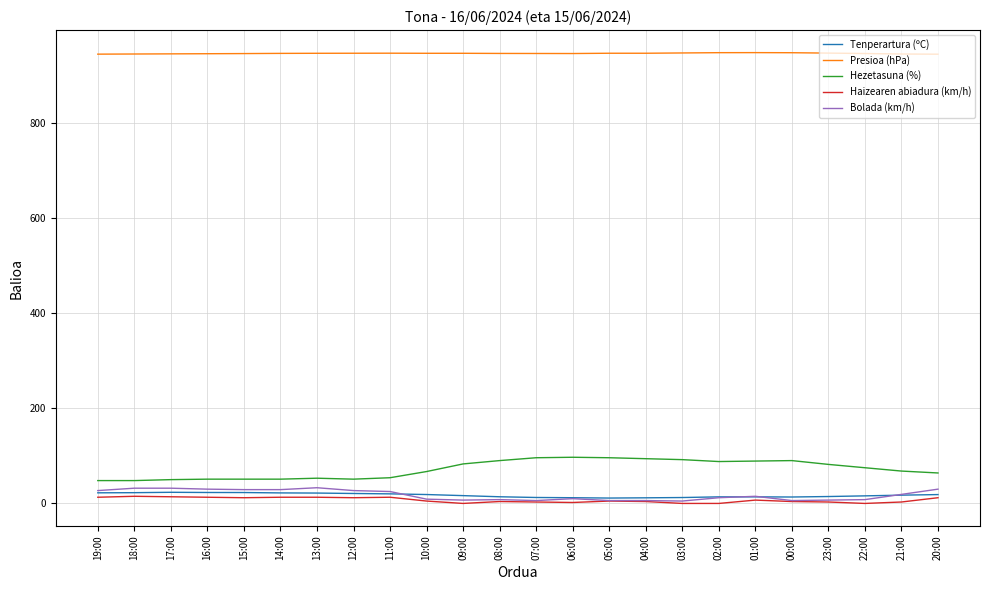

How many distinct data groups are displayed?

5